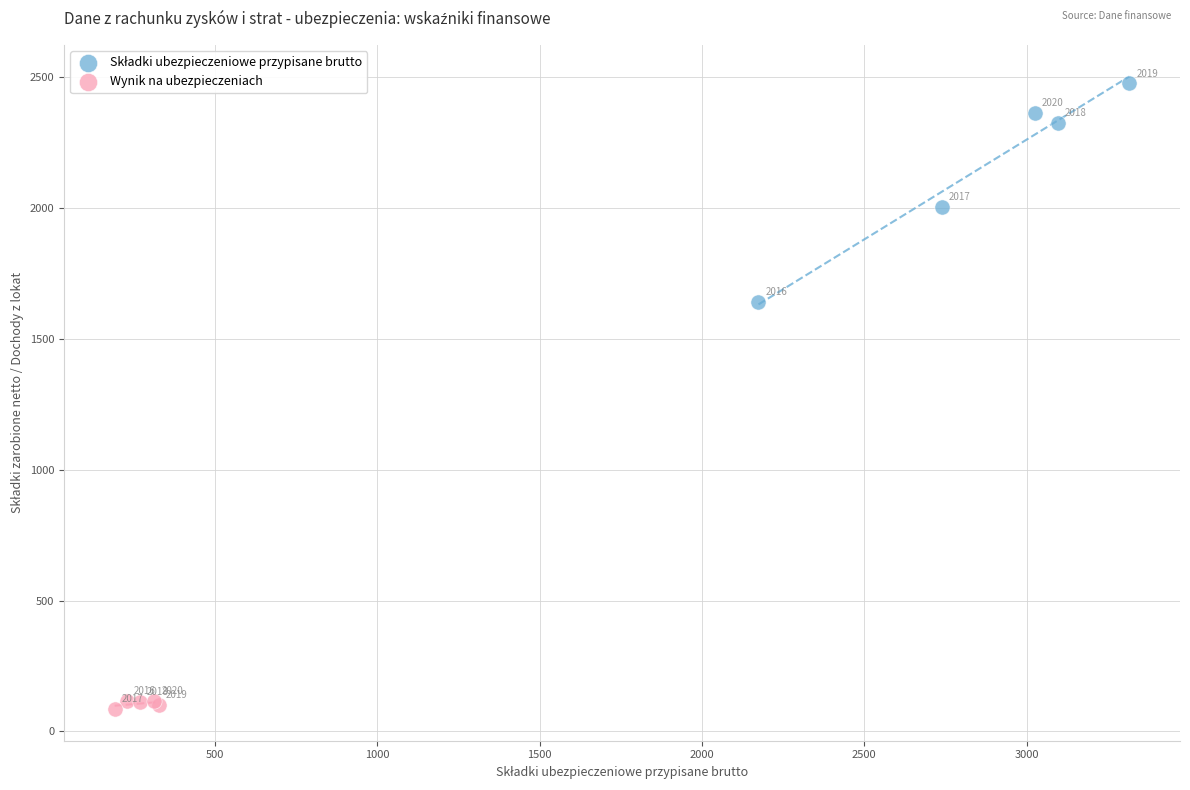

Which series reaches the minimum Y coordinate?

Wynik na ubezpieczeniach